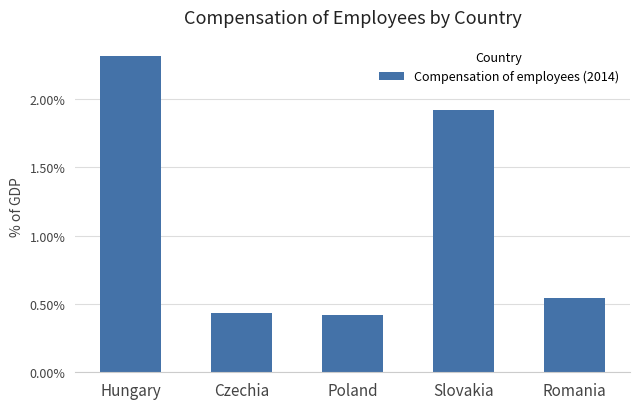

Count the values in the range 0 to 1.

3